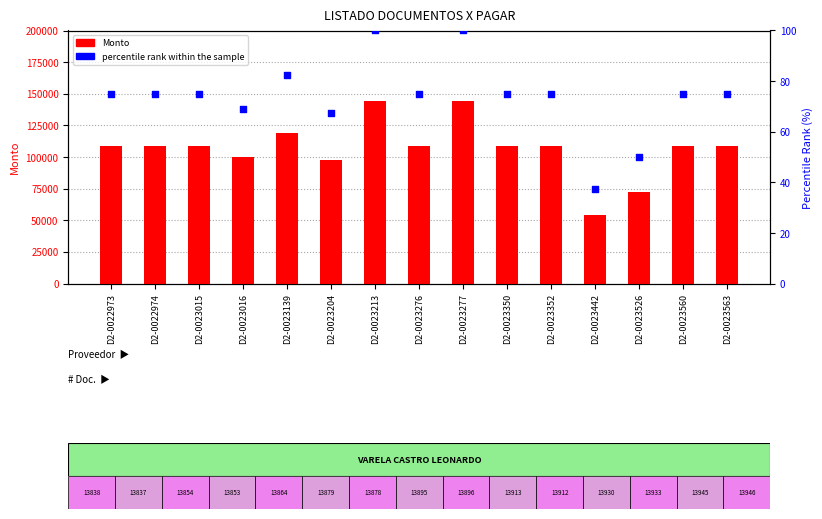

What is the total value across all series at D2-0023276?

108555.0